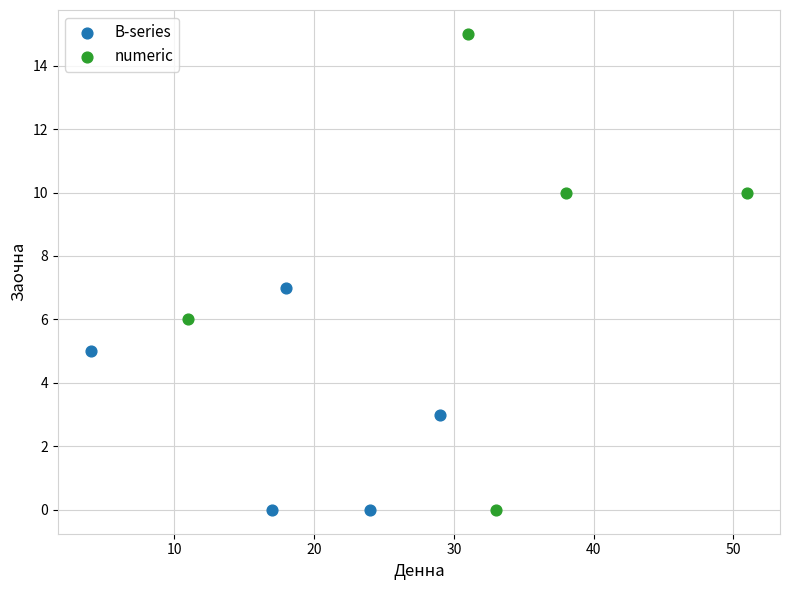

What are all the series names shown in the legend?

B-series, numeric